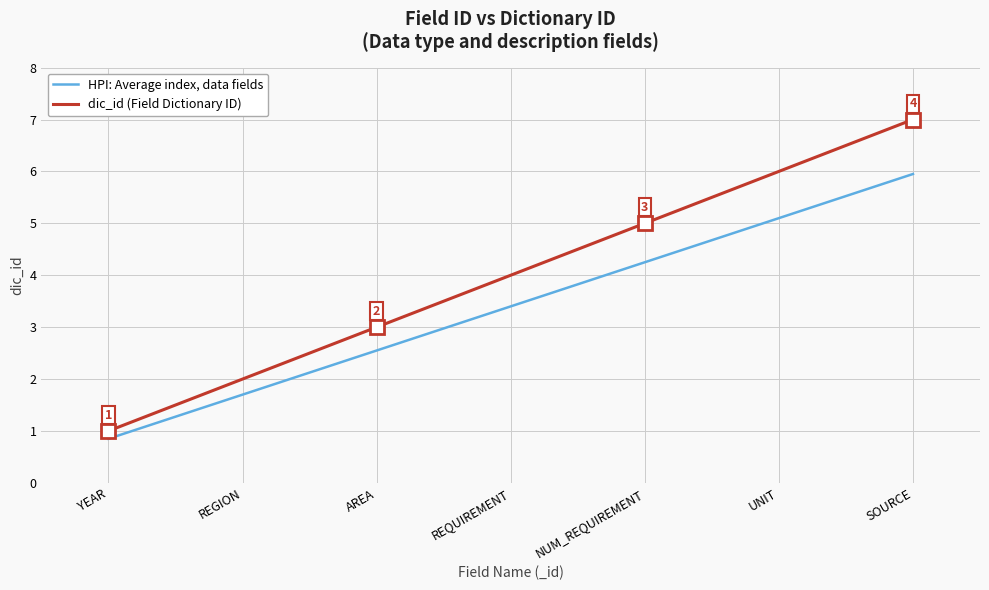

Is this an area chart (filled region under the line)?

No